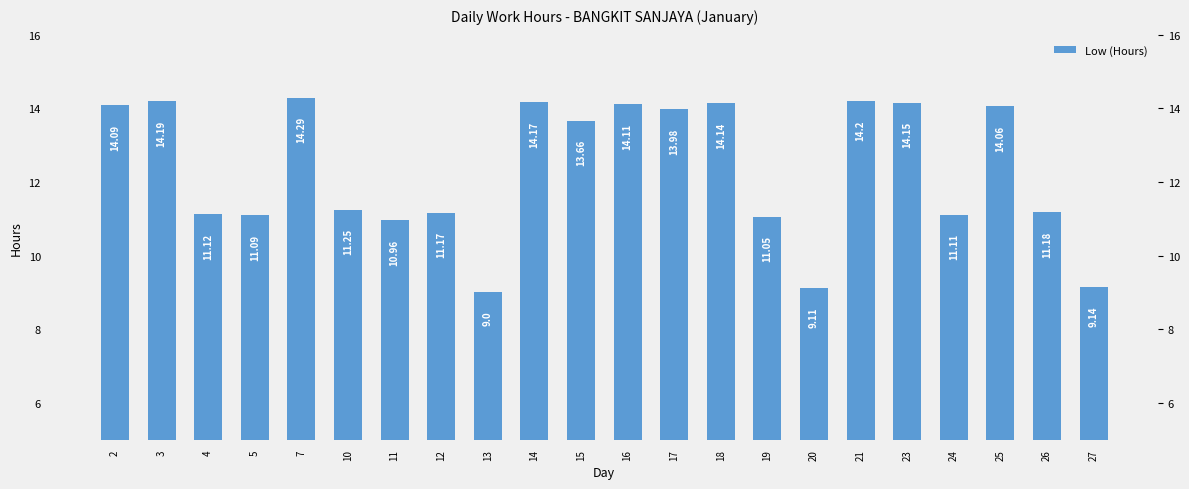

The chart shows a value of 18.6 at 11. True or false?

False